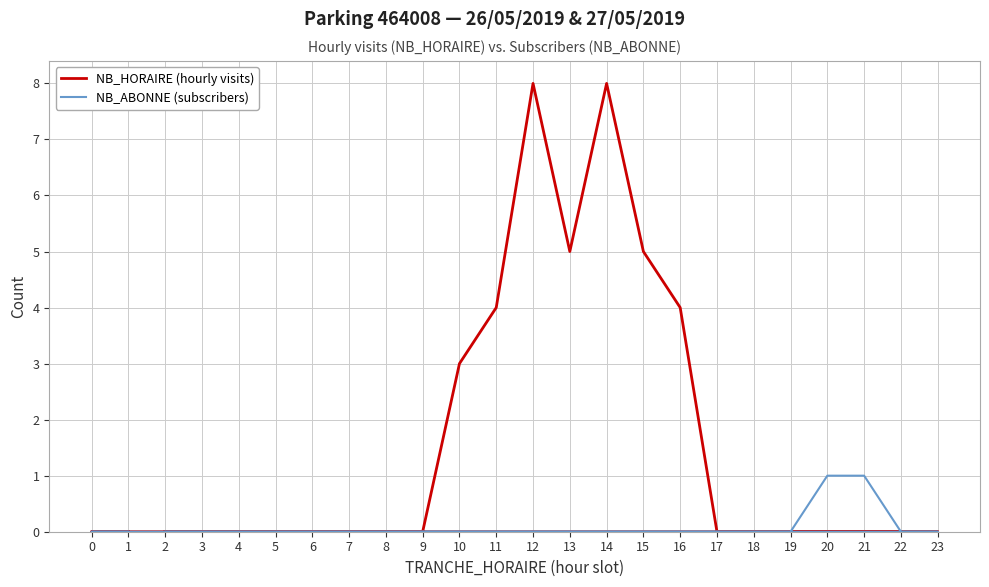

Does the chart display data point markers on the line(s)?

No